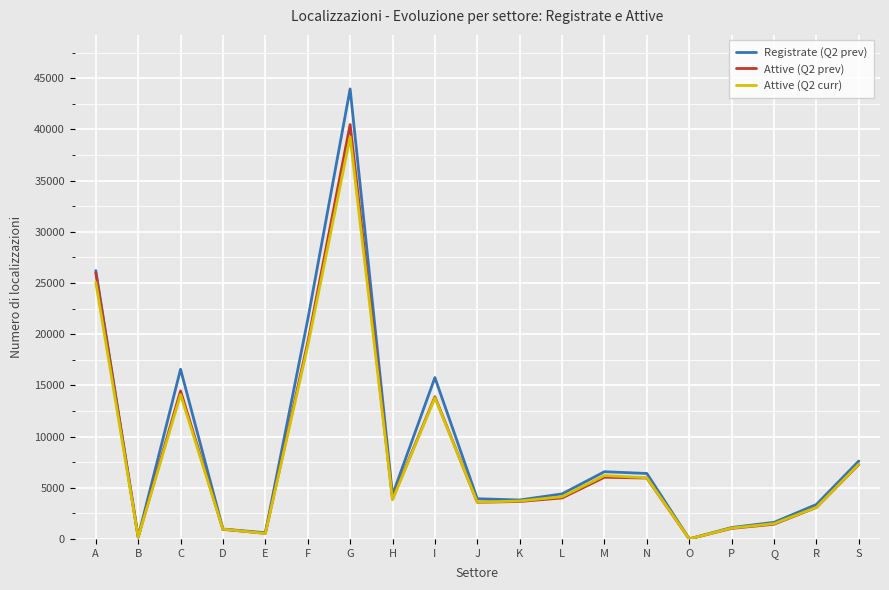

How many series are shown in this chart?

3